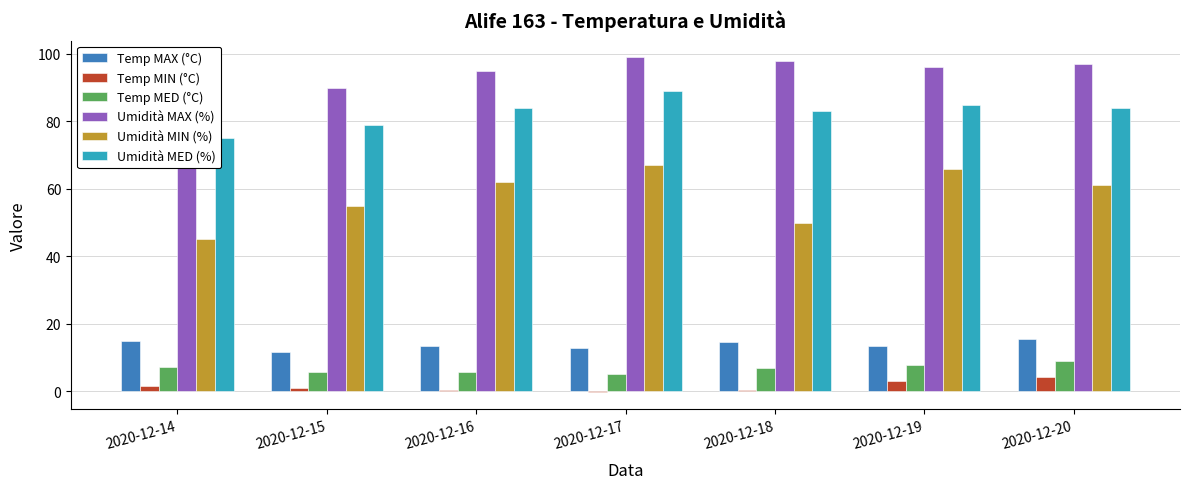

What are all the series names shown in the legend?

Temp MAX (°C), Temp MIN (°C), Temp MED (°C), Umidità MAX (%), Umidità MIN (%), Umidità MED (%)